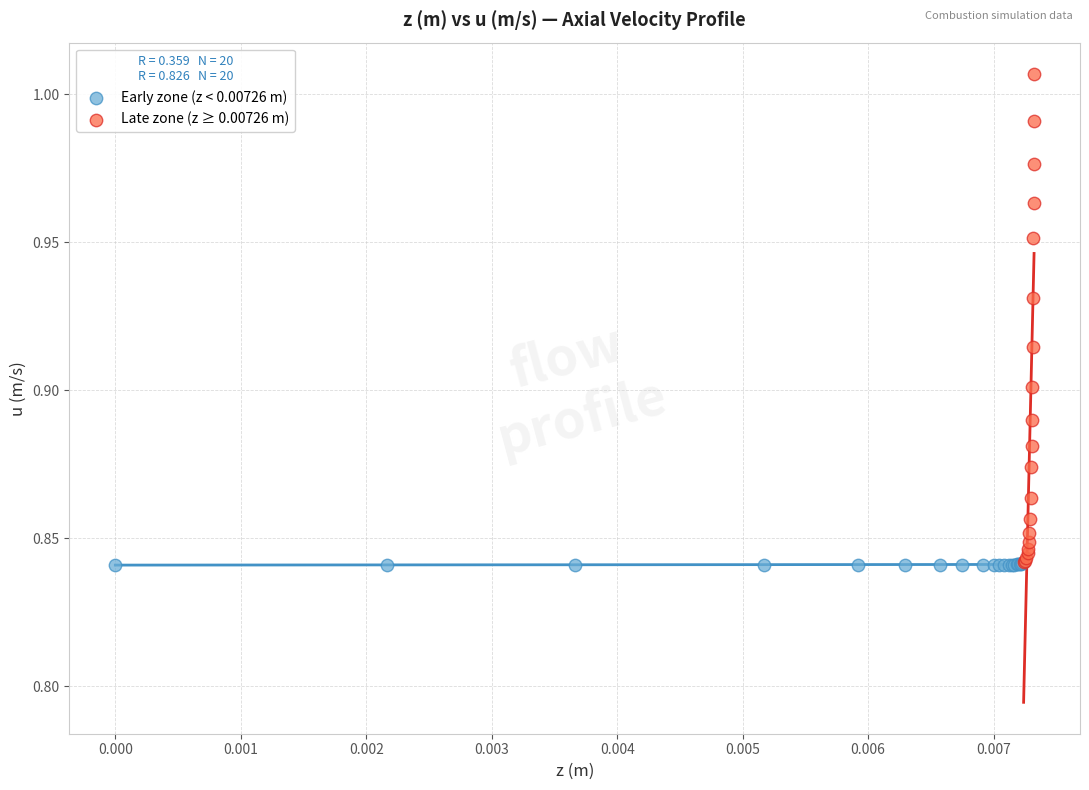

What are all the series names shown in the legend?

Early zone (z < 0.00726 m), Late zone (z ≥ 0.00726 m)